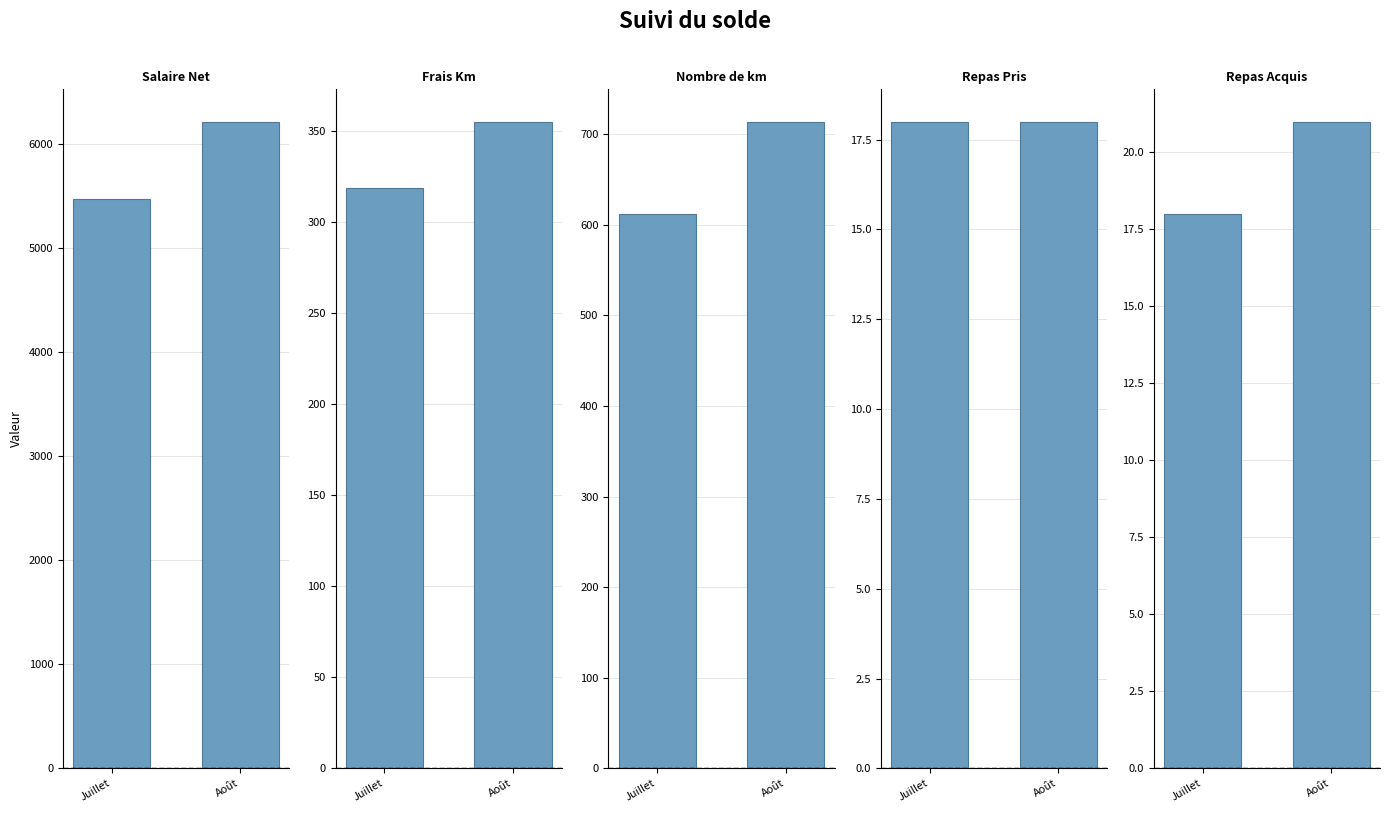

What is the average value of the Salaire Net series?

5839.8